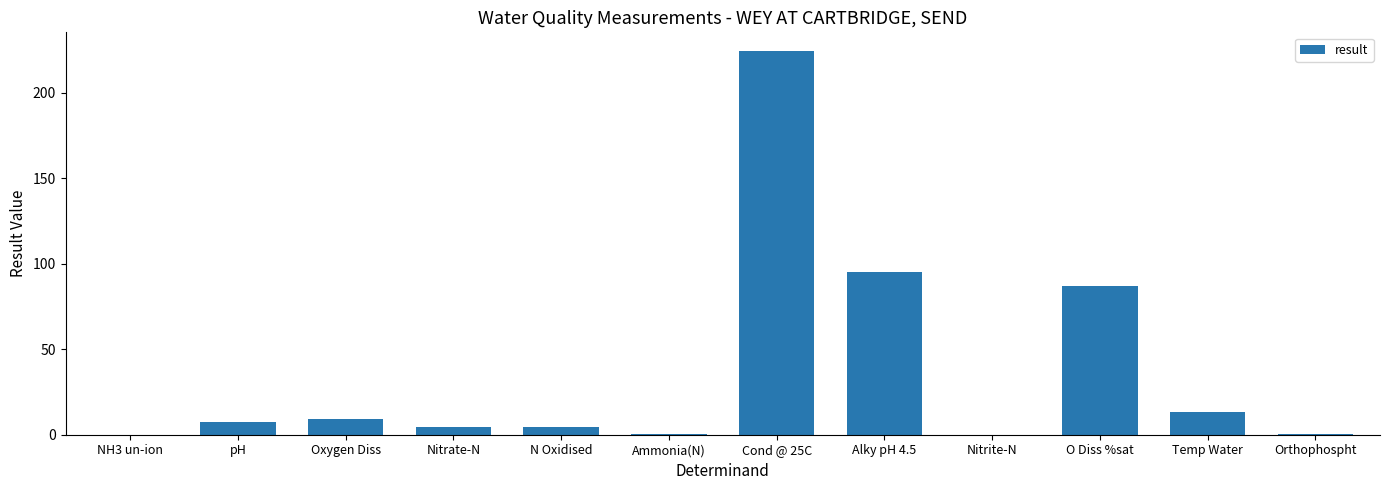

What is the greatest value displayed?

224.0